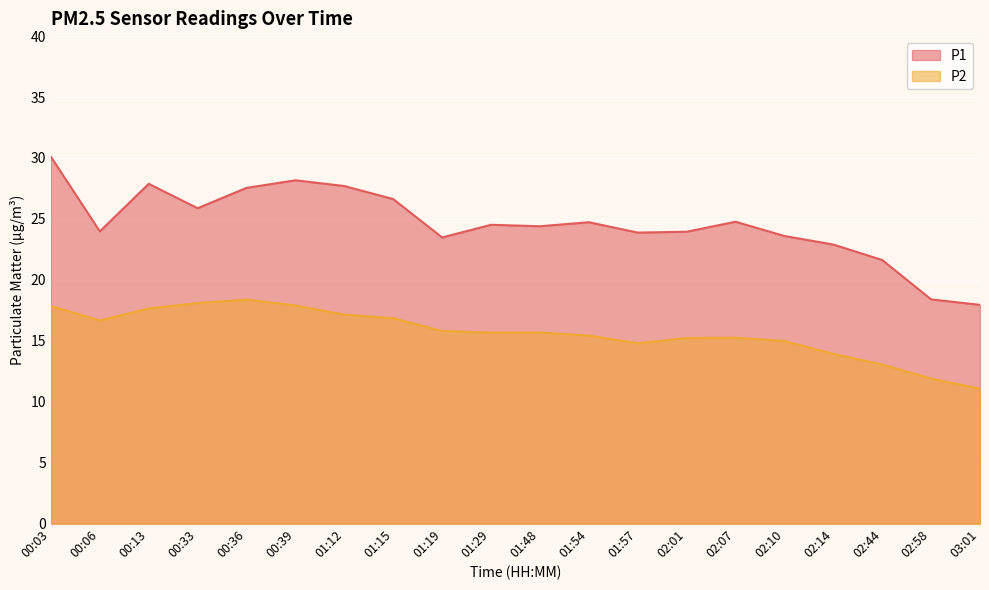

How many data points in P2 are less than 15?

6